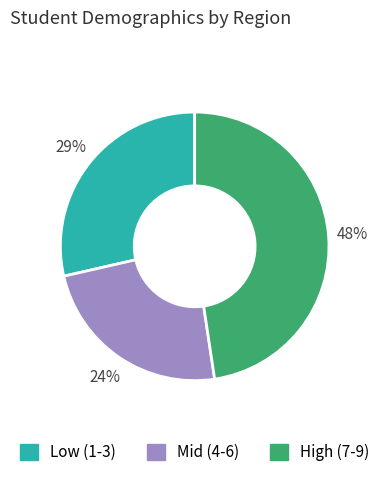

How many slices are in this pie chart?

3